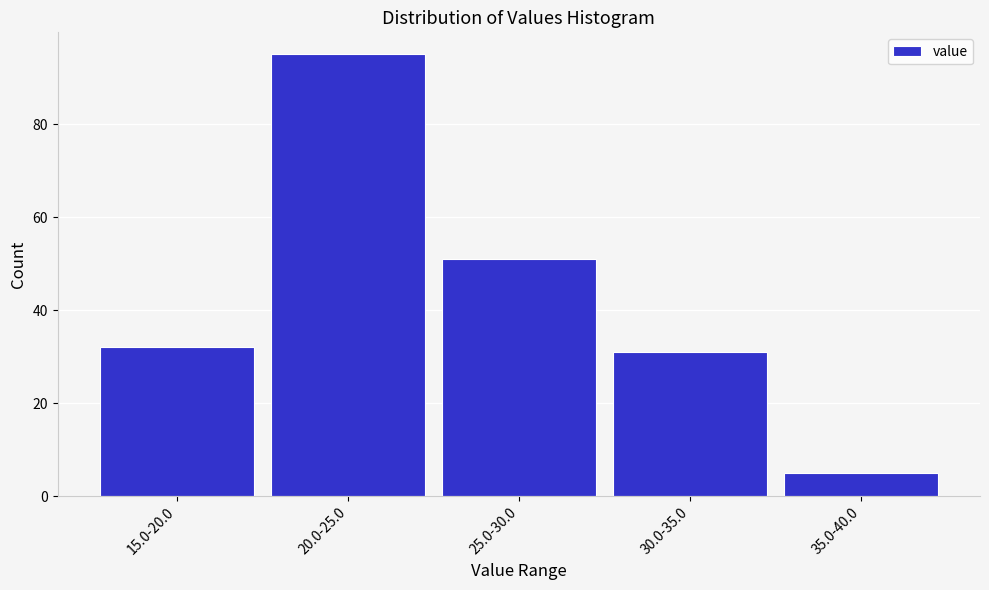

Reading right to left, what are all the values shown in this chart?

5	31	51	95	32